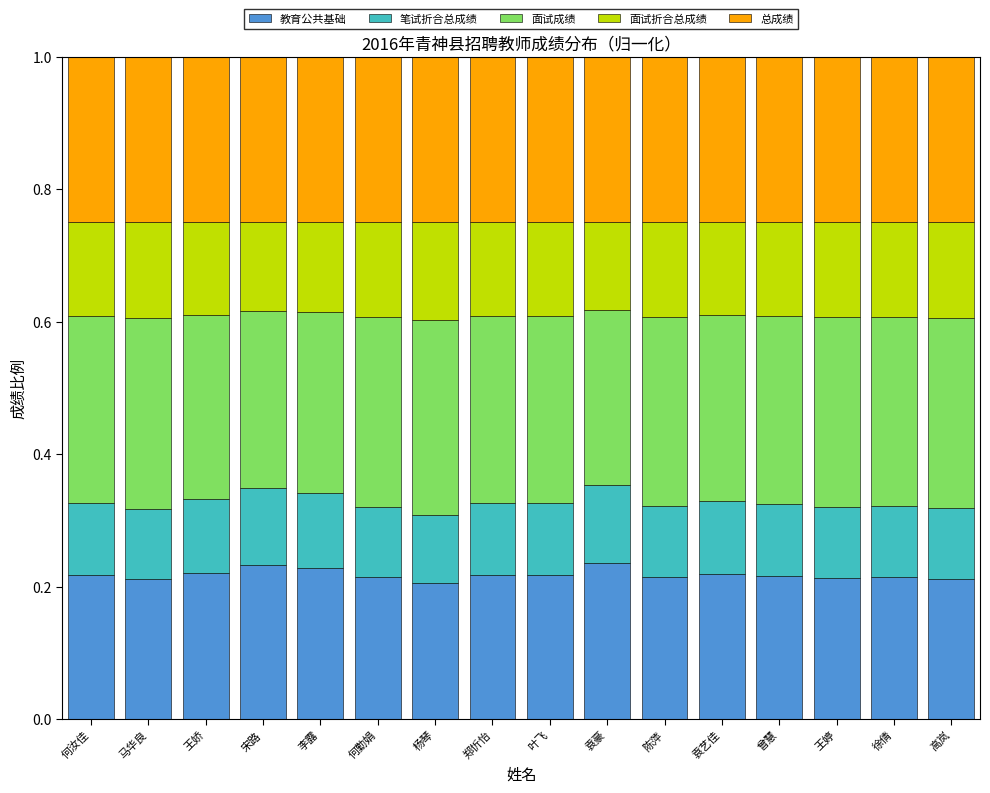

What is the total value across all series at 袁艺佳?

1.0